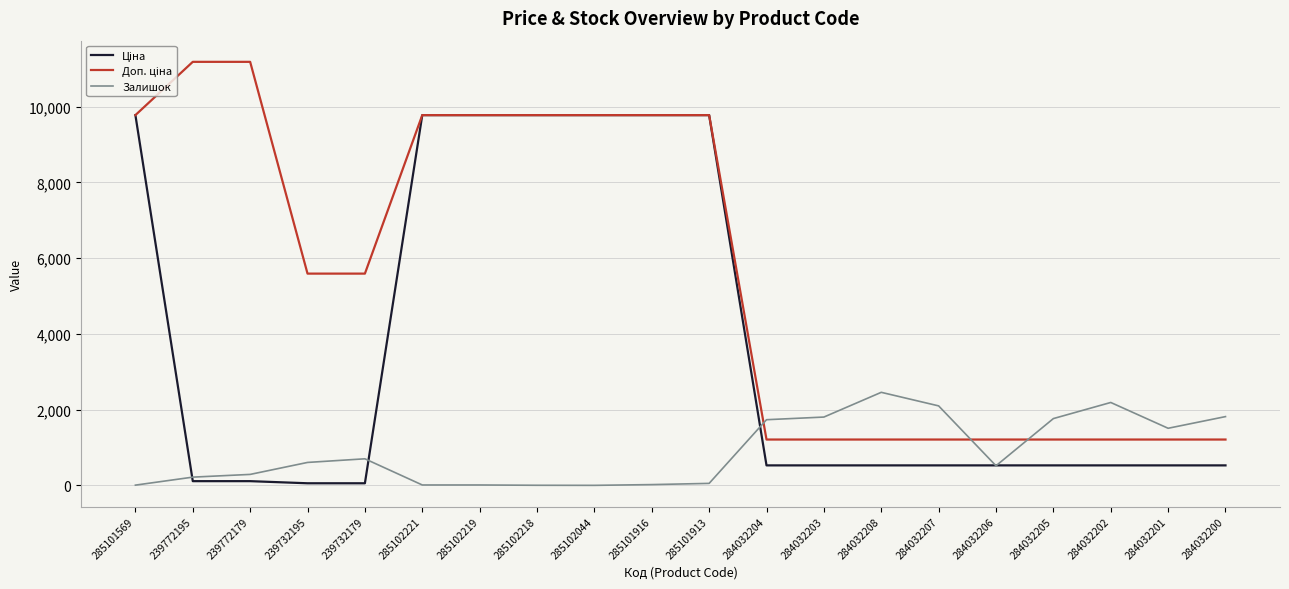

Between 284032208 and 284032206, which series saw the biggest shift?

Залишок